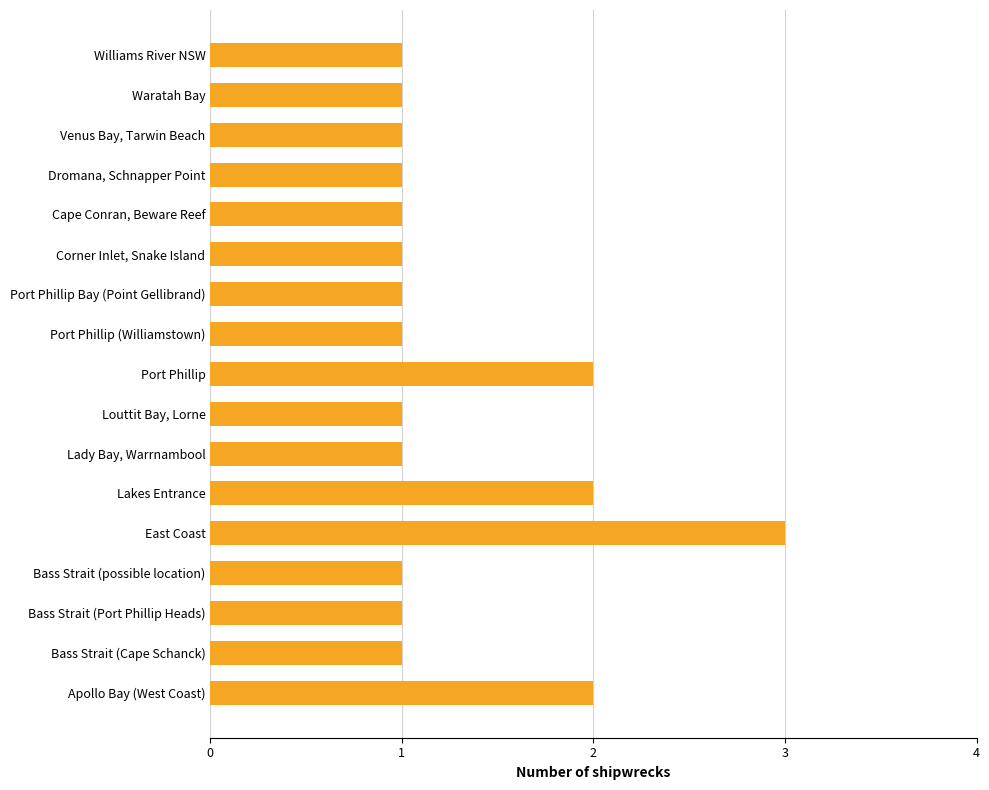

What is the difference between the maximum and second lowest values?

2